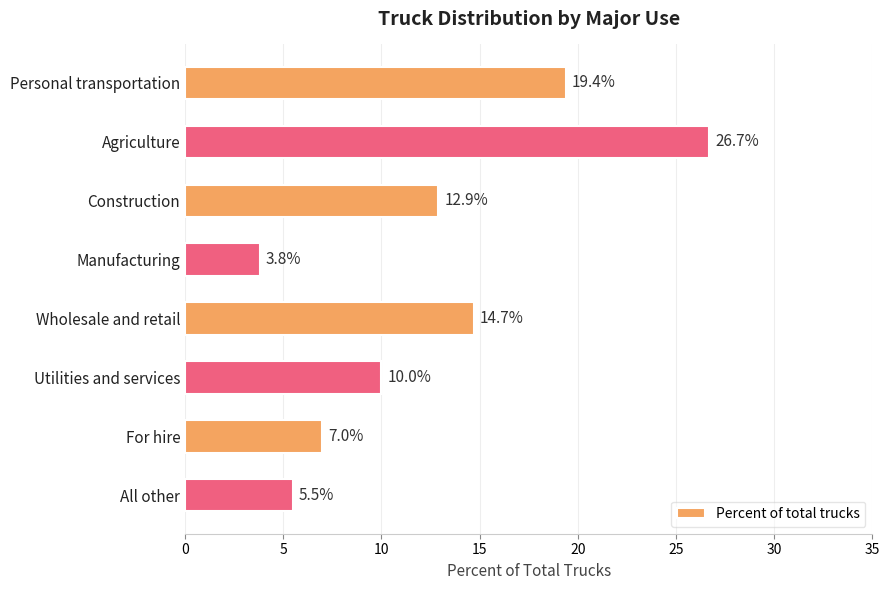

Reading top to bottom, extract all data points from this chart.

Personal transportation=19.4	Agriculture=26.7	Construction=12.9	Manufacturing=3.8	Wholesale and retail=14.7	Utilities and services=10.0	For hire=7.0	All other=5.5